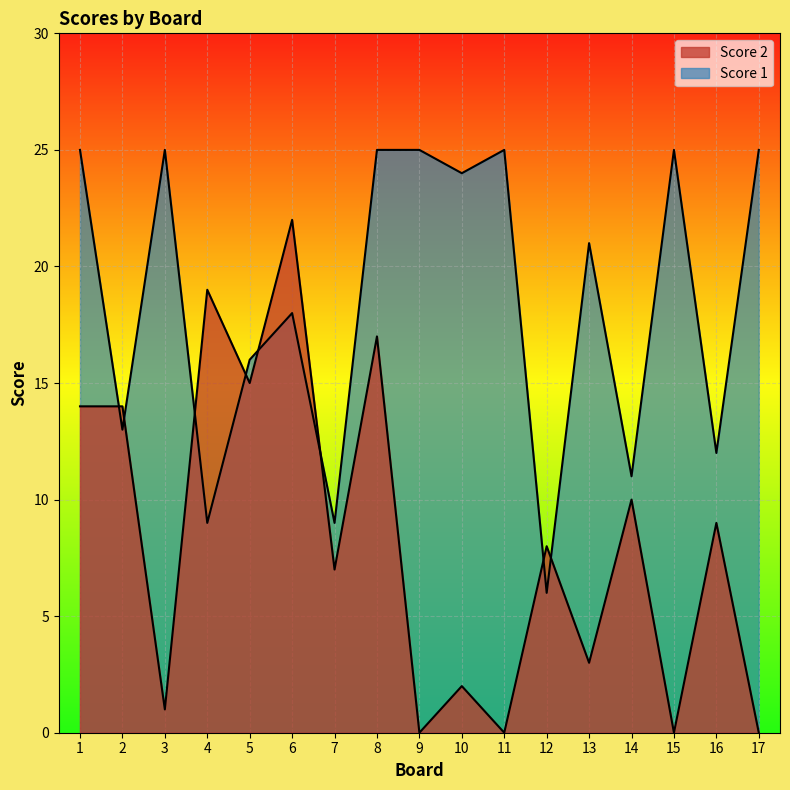

Does the chart display data point markers on the line(s)?

No